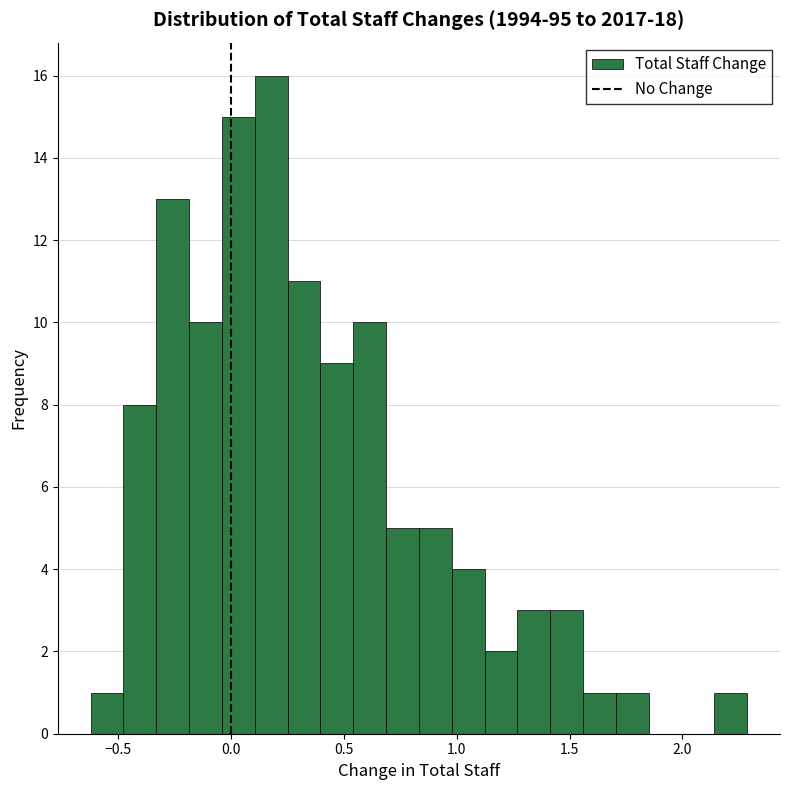

Around what value on the x-axis is the tallest bar? Give the approximate position of its centre, as read against the axis.

0.20